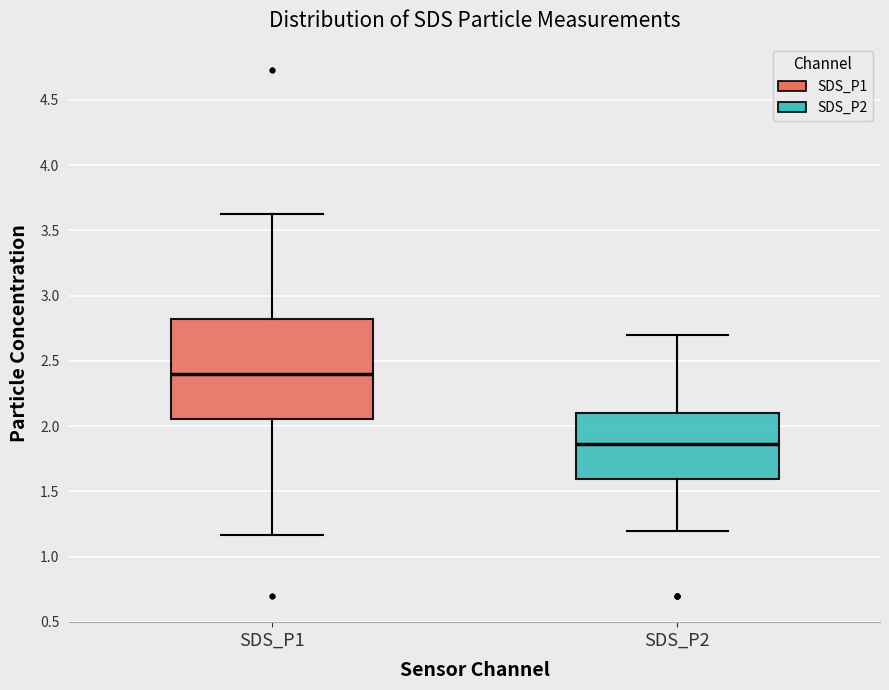

Reading left to right, transcribe this box plot: for each box, give where its median line is, the range the box spans, and where its two whiskers end, as read against the y-axis. The values are not printed on the chart, so give them approximately, as read against the axis.

SDS_P1: median 2.40, box 2.05 to 2.85, whiskers 1.15 to 3.65
SDS_P2: median 1.85, box 1.60 to 2.10, whiskers 1.20 to 2.70